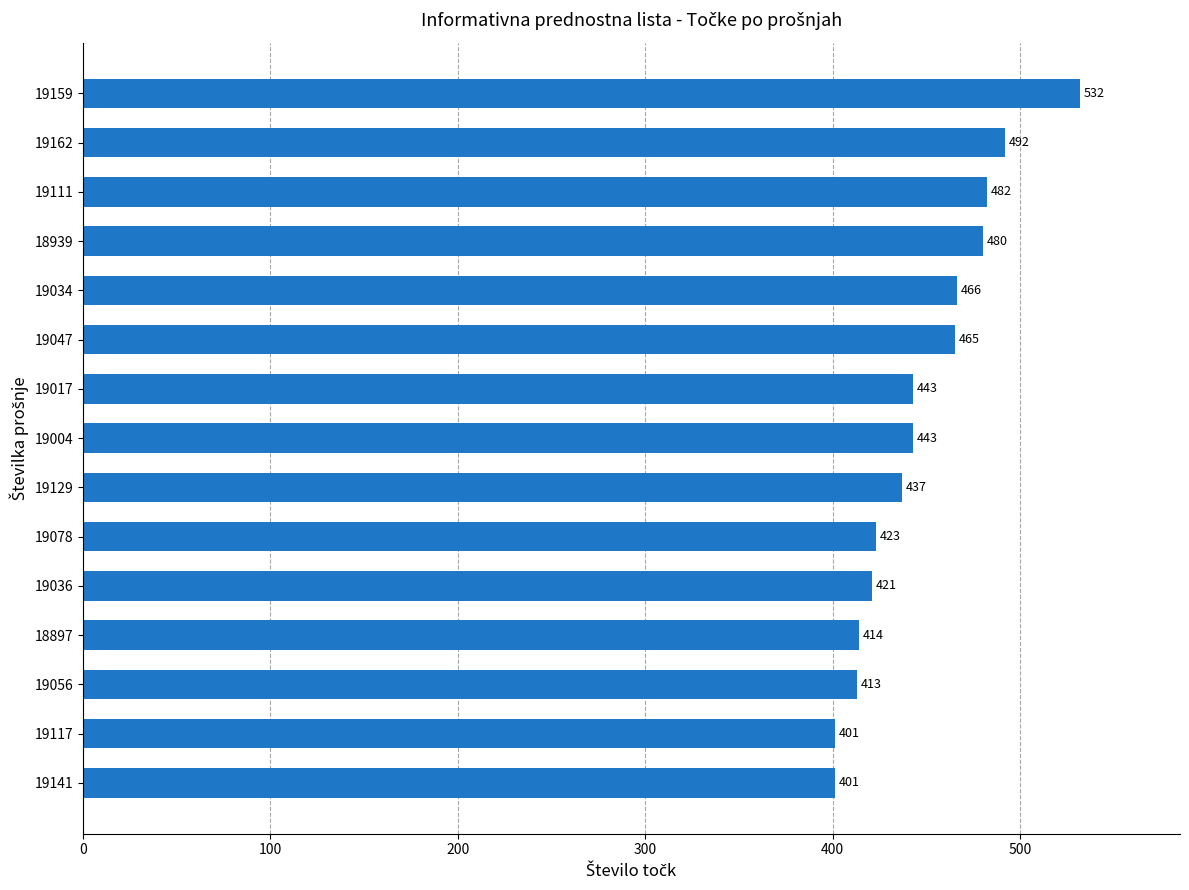

Approximately how many times larger is the value at 19117 compared to 19004?

0.9